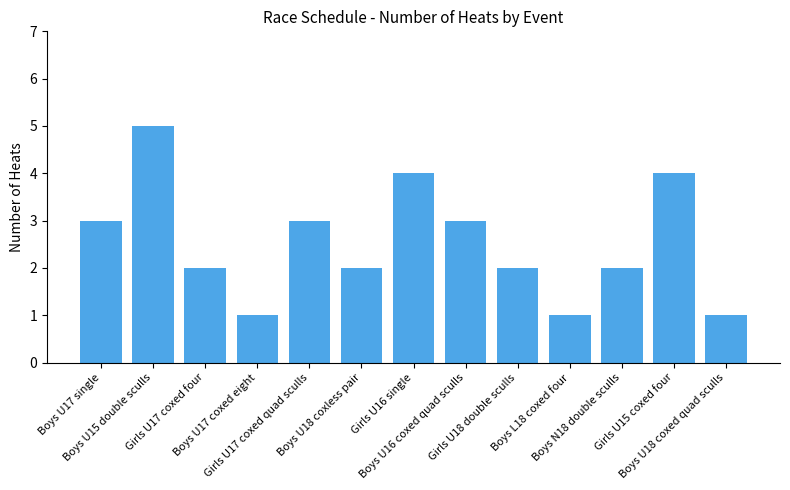

True or false: the data shows 8 at Boys U15 double sculls.

False